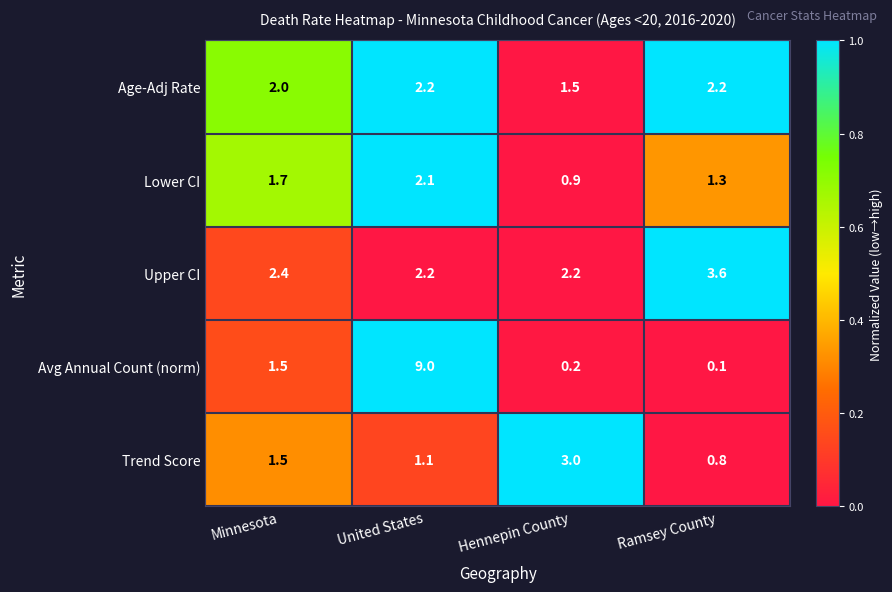

Where does the Avg Annual Count (norm) series first go above 1?

Minnesota